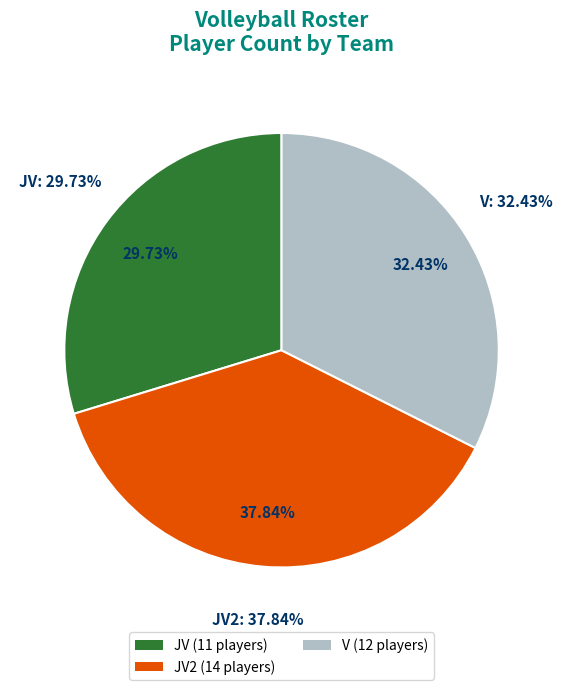

Rank the categories by value from lowest to highest.

JV, V, JV2